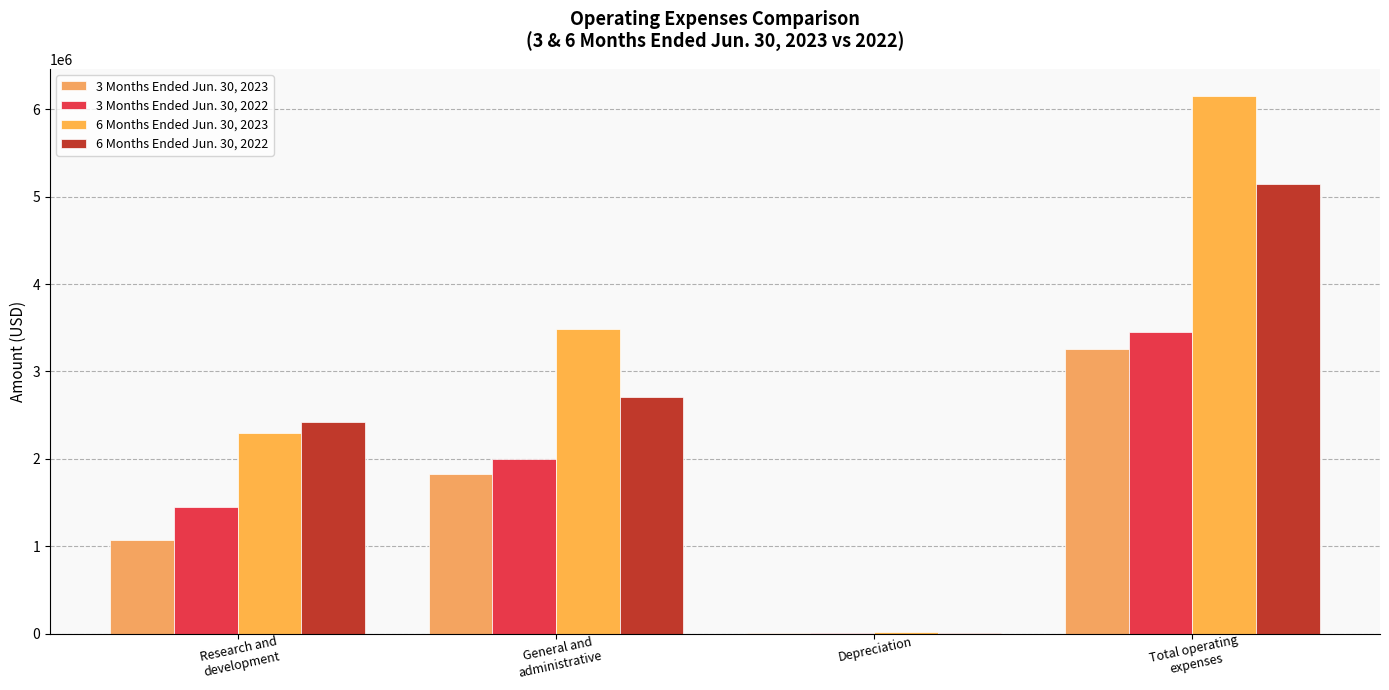

How many data points does each series have?

4